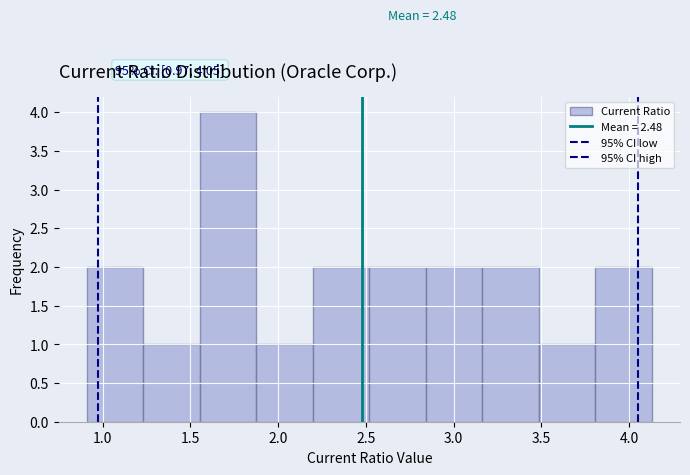

Over which range of the x-axis is the bar tallest?

1.55 to 1.90